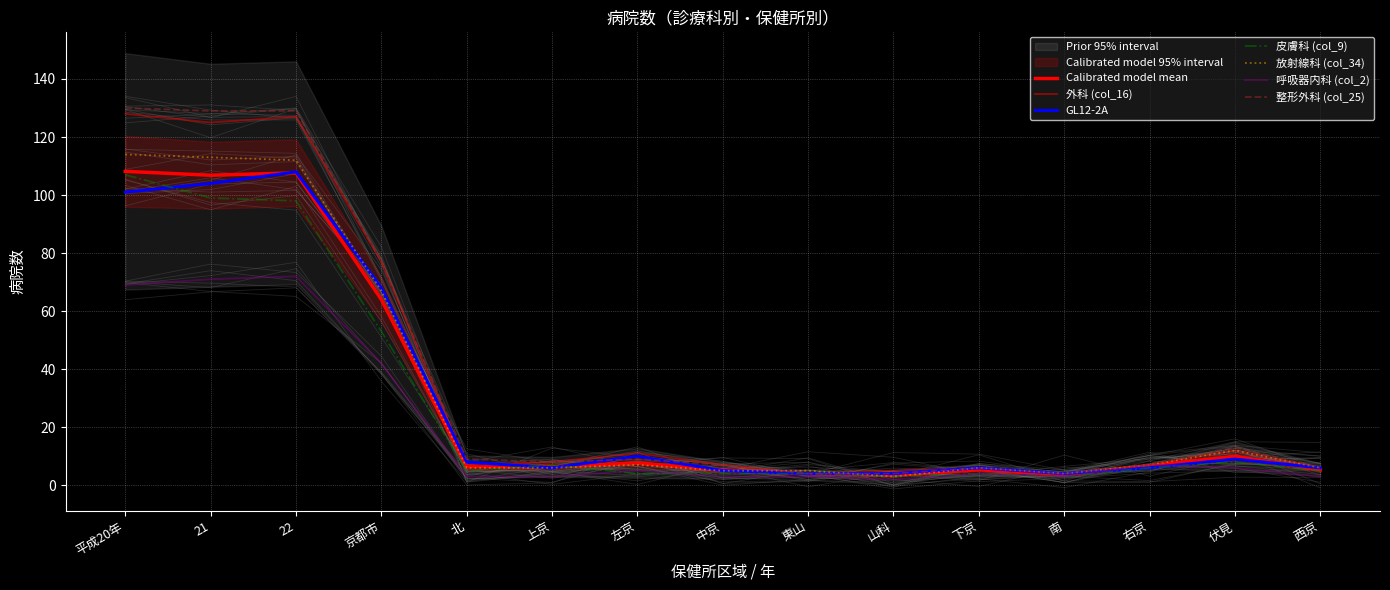

The value of 消化器内科 (col_4) at 南 is 6. True or false?

False